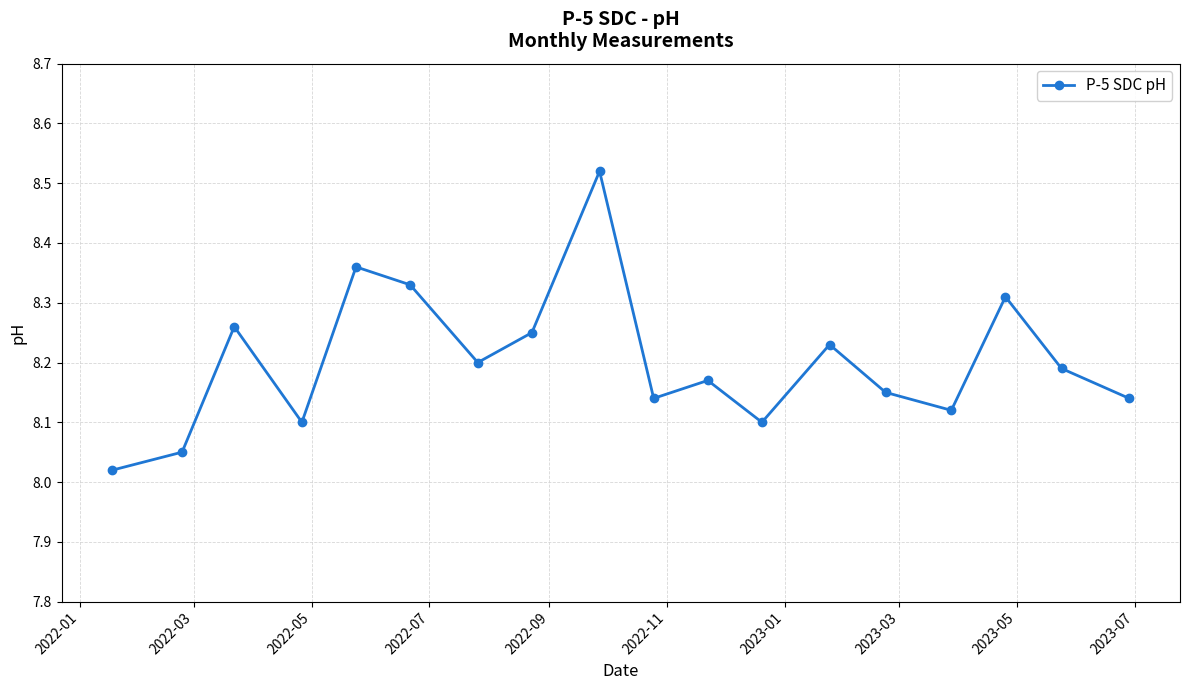

What is the difference between the maximum and minimum values?

0.5